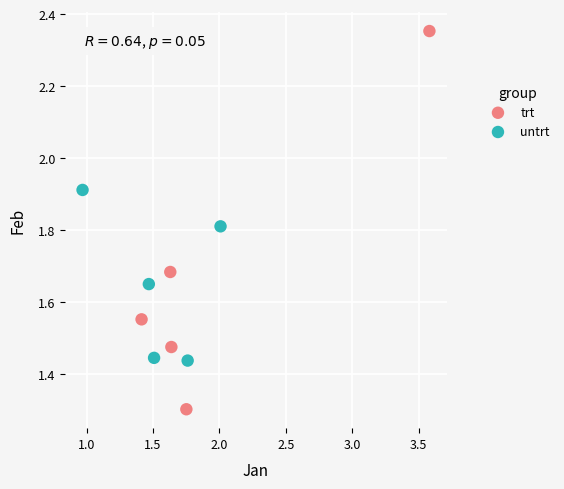

Which series has the widest spread of Y values?

trt